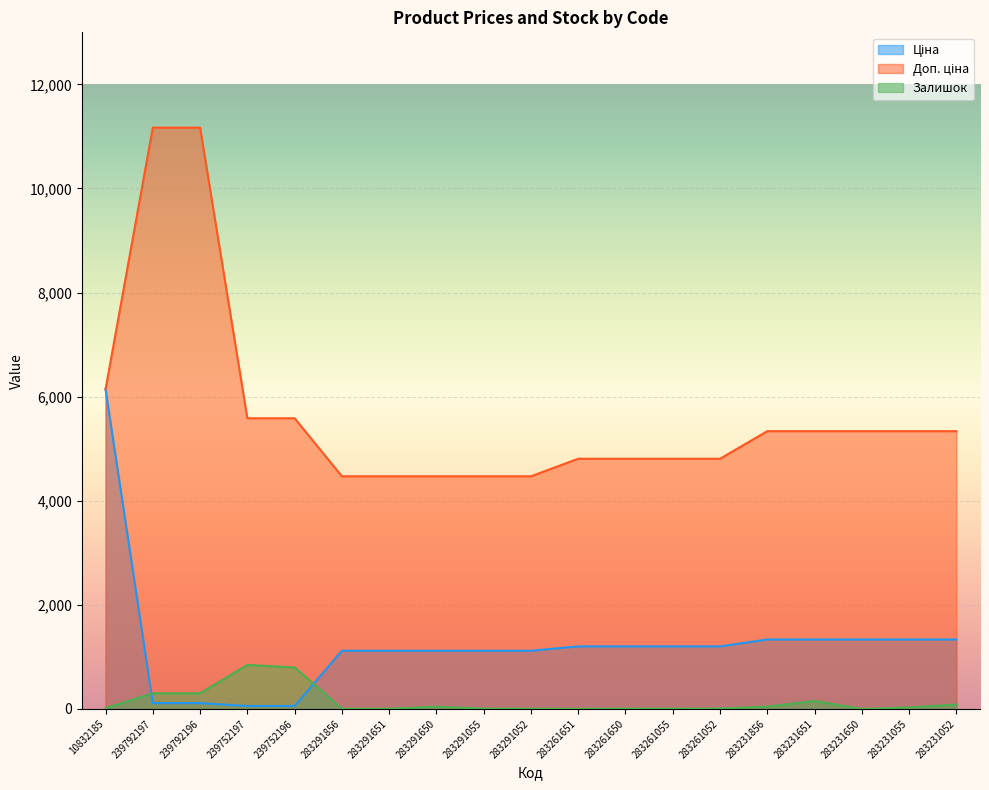

Does the chart display data point markers on the line(s)?

No